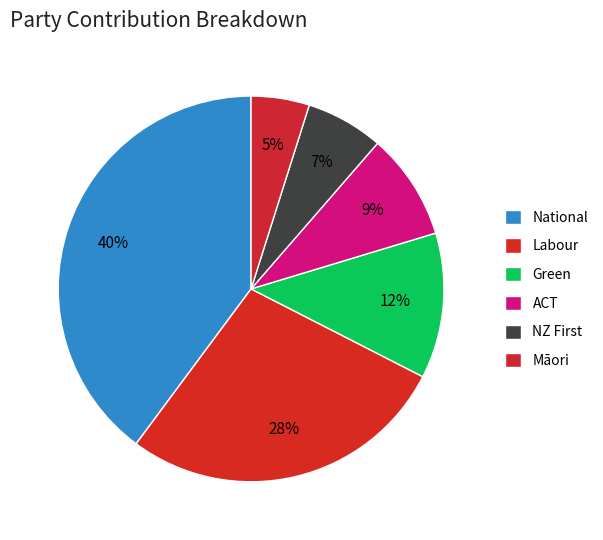

Does Labour account for over 50% of the chart?

No